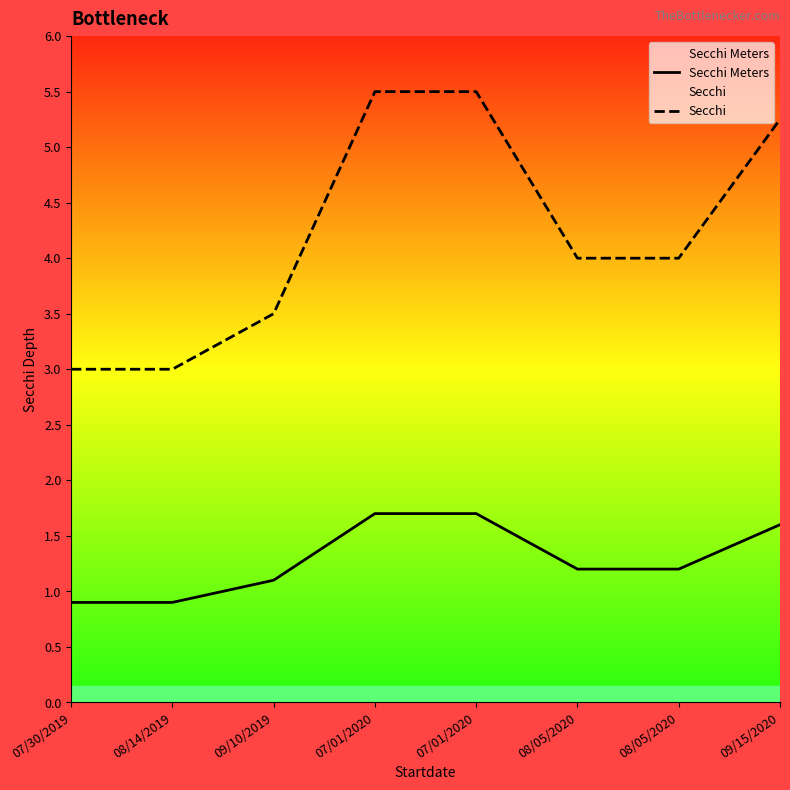

What is the difference between the Secchi values at 08/05/2020 and 09/15/2020?

1.2